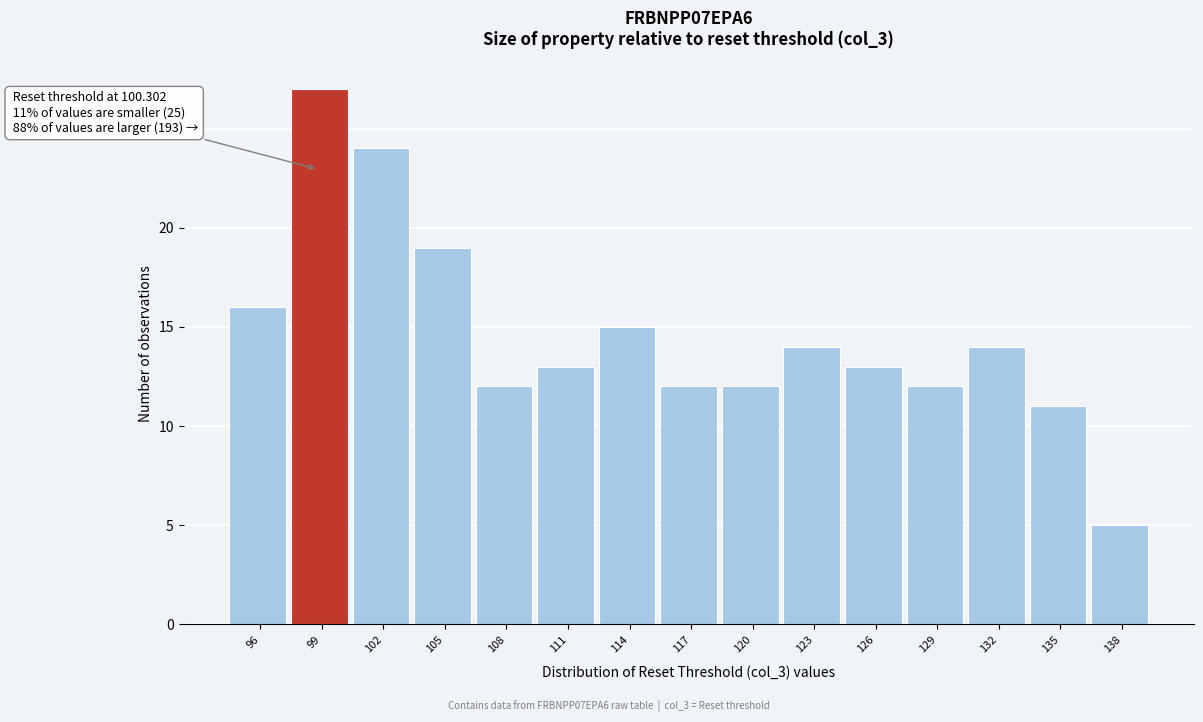

Reading left to right, extract all data points from this chart.

16	27	24	19	12	13	15	12	12	14	13	12	14	11	5